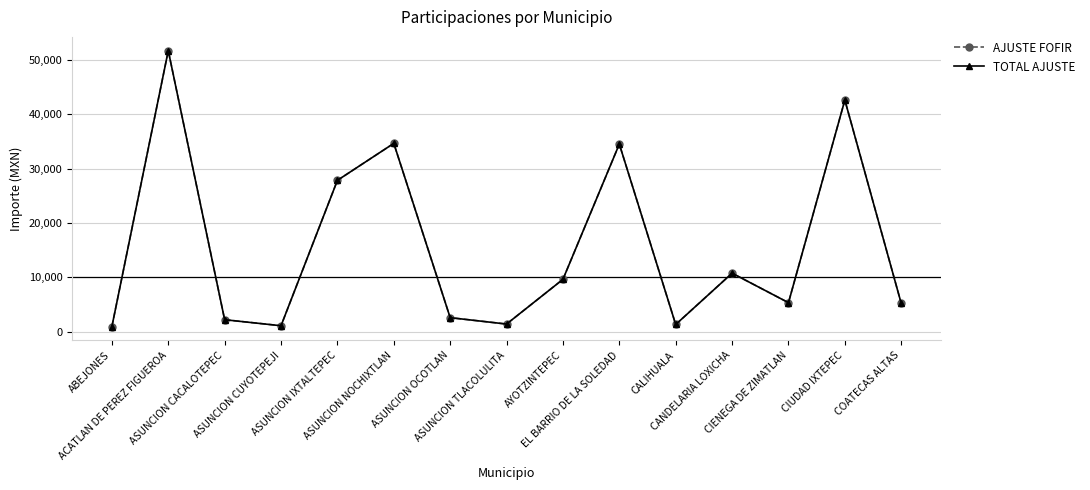

At which label does TOTAL AJUSTE reach its minimum?

ABEJONES